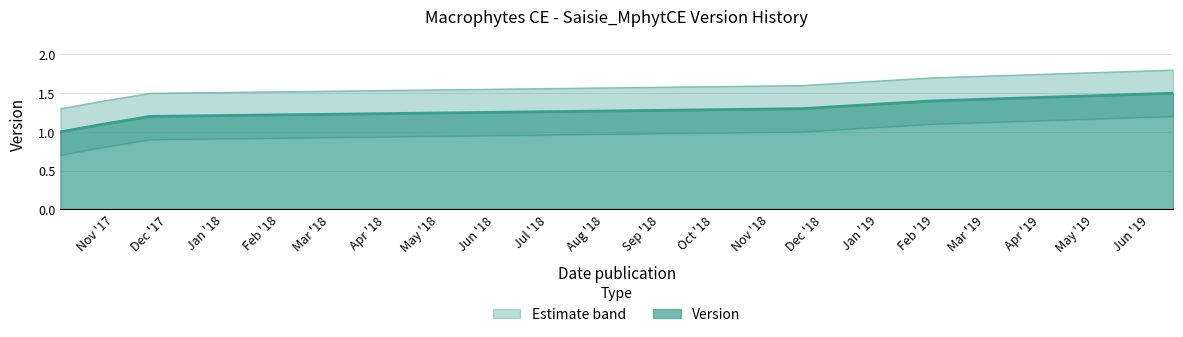

Is the value of Version_lower at 2018-11-19 greater than the value of Version_upper at 2017-10-02?

No